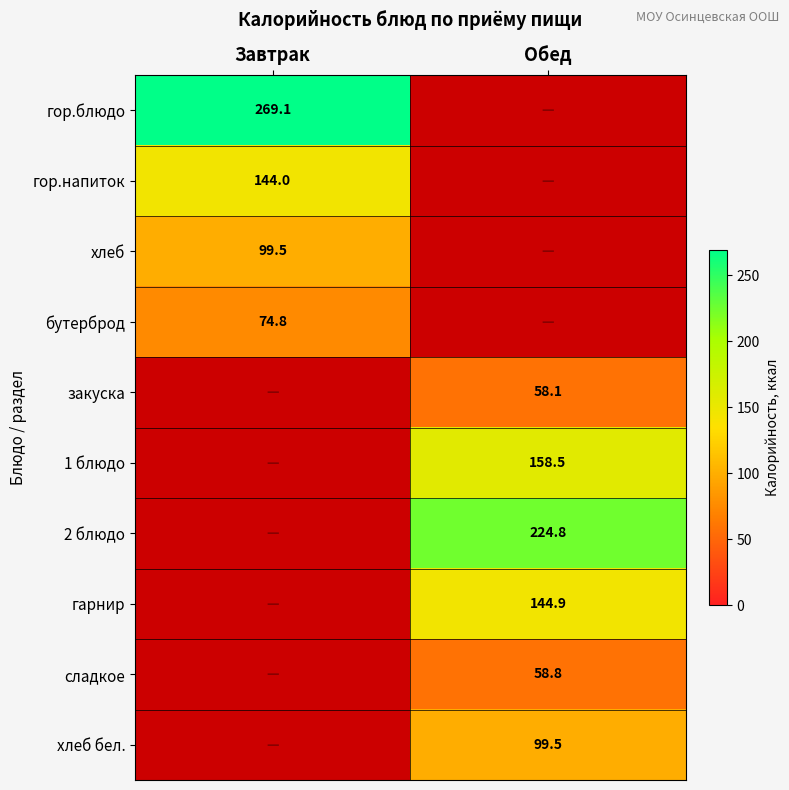

How many distinct data groups are displayed?

10